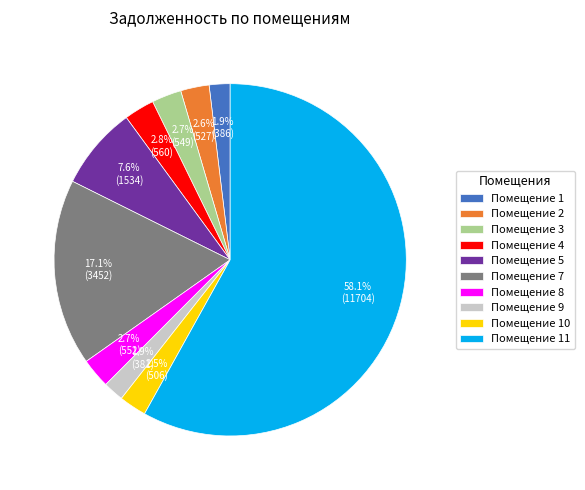

What is the majority slice?

Помещение 11